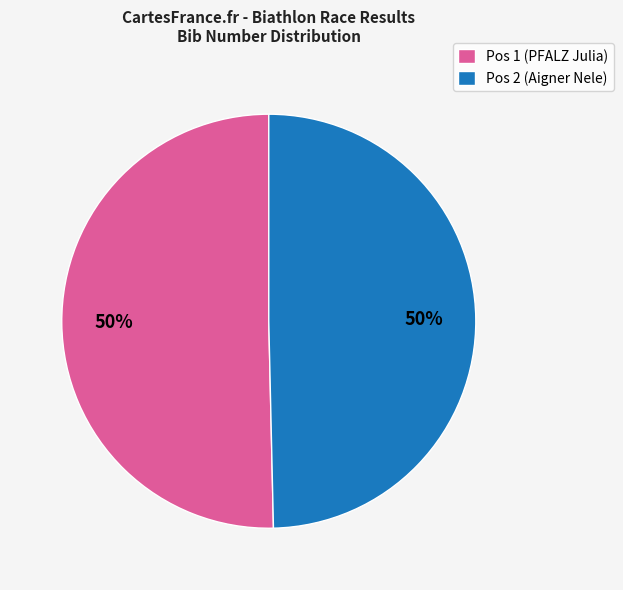

Count the number of slices in the pie.

2